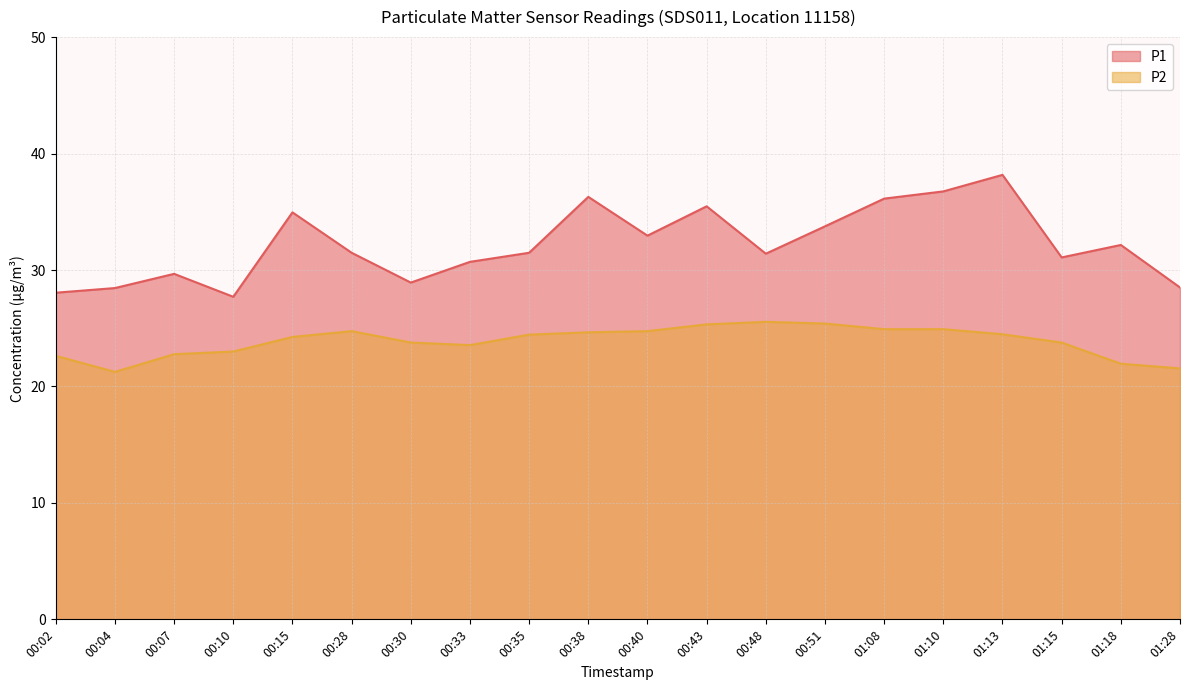

At how many categories does at least one series exceed 21?

20